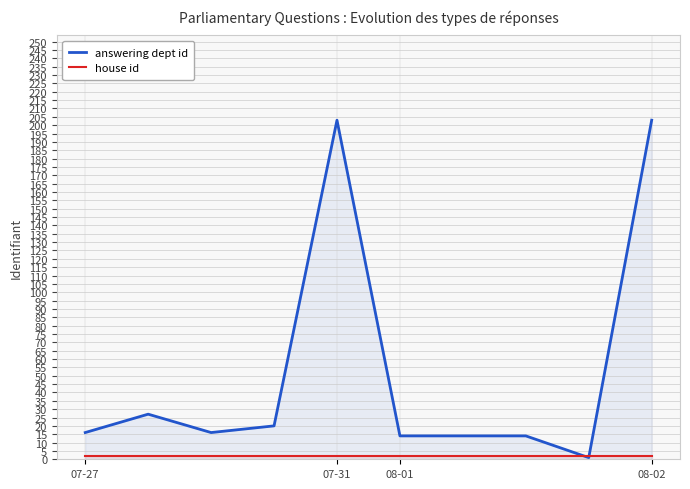

True or false: house id and answering dept id intersect in this chart.

True